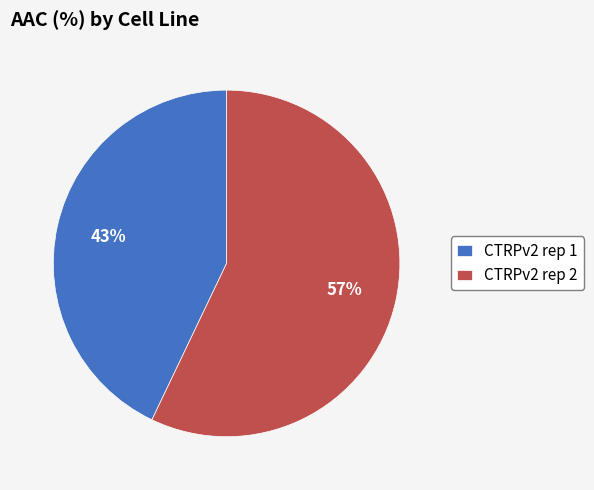

How many segments does this pie chart have?

2